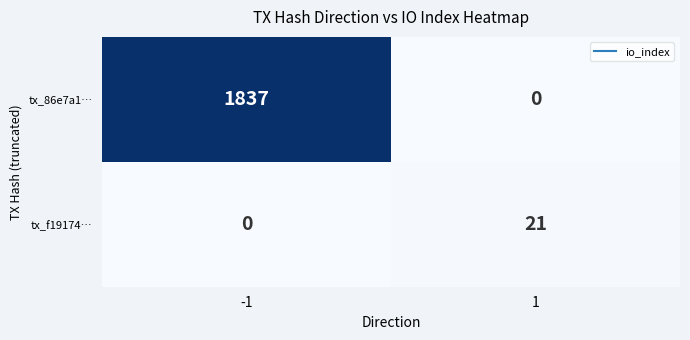

How many data points in tx_86e7a1… are less than 1837?

1